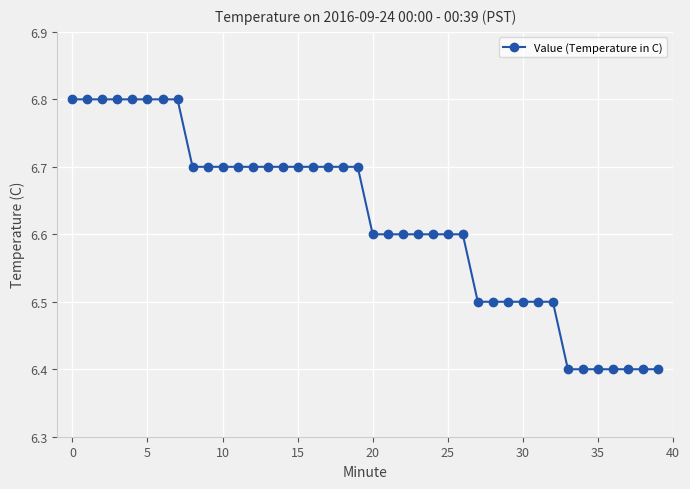

Count the number of categories in the chart.

40